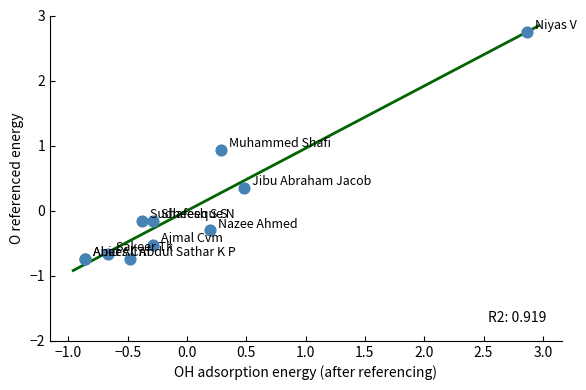

What Y value in the scatter plot is closest to 1?

0.9